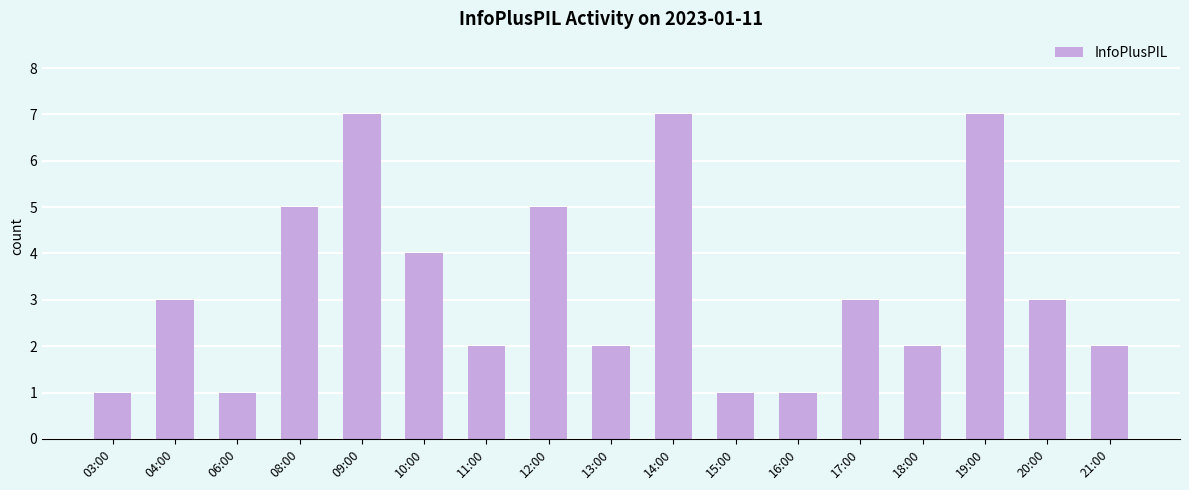

How many bars are there in total?

17